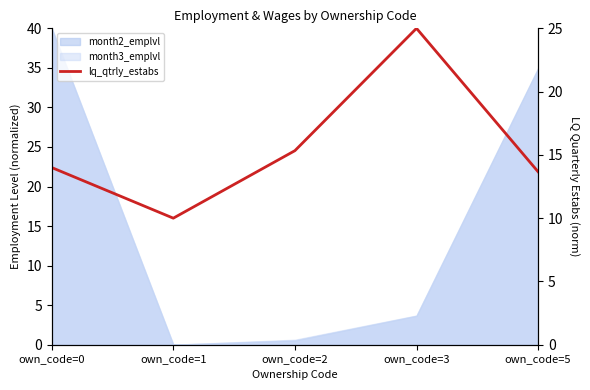

Between own_code=2 and own_code=3, which is larger?

own_code=3